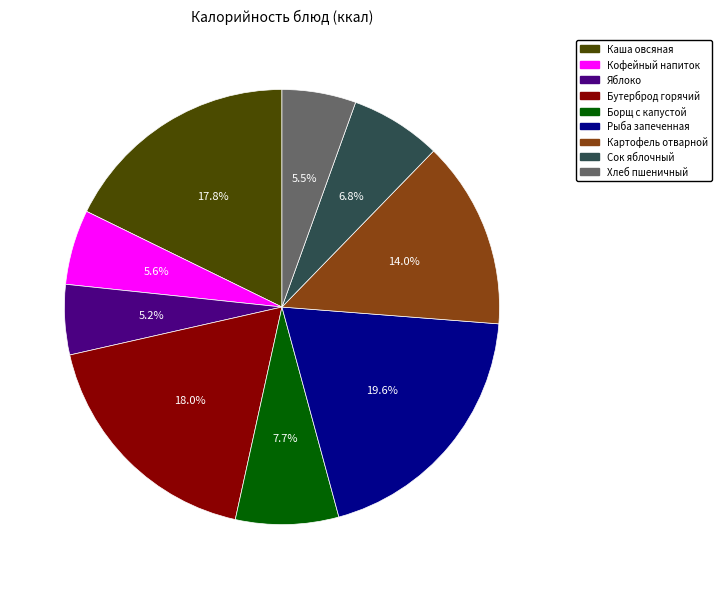

Which category has the biggest portion of the pie?

Рыба запеченная